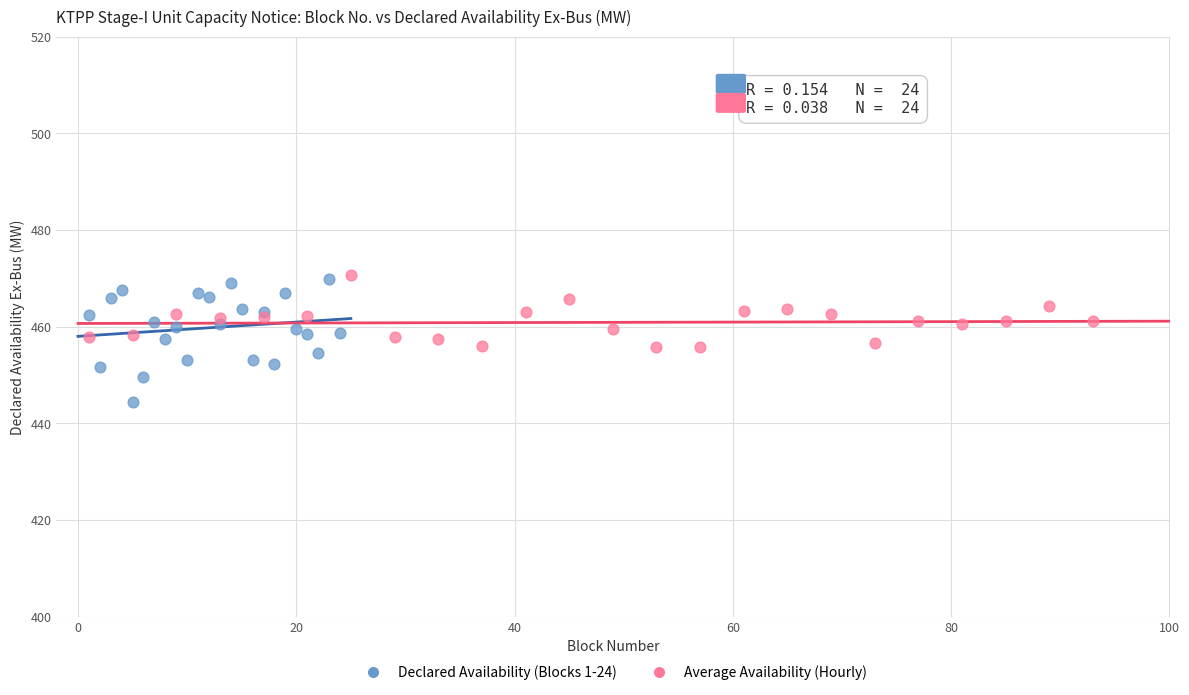

Which series reaches the minimum Y coordinate?

Declared Availability (Blocks 1-24)